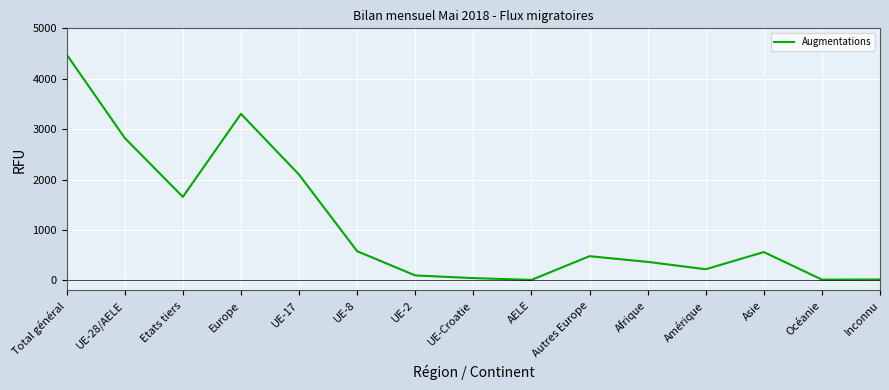

What is the ratio of the value at Etats tiers to the value at UE-17?

0.8